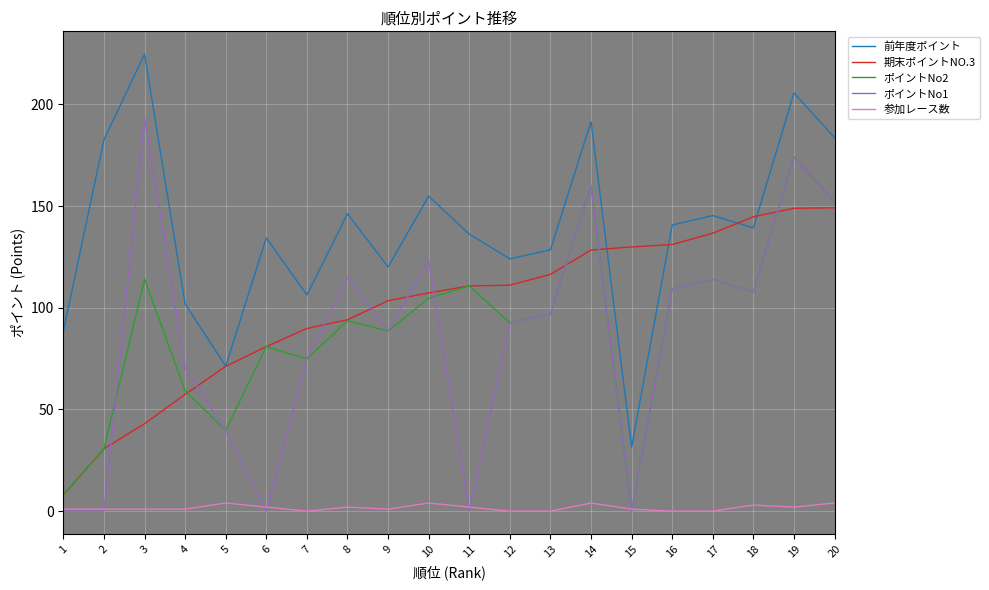

What is the greatest value displayed?

224.7